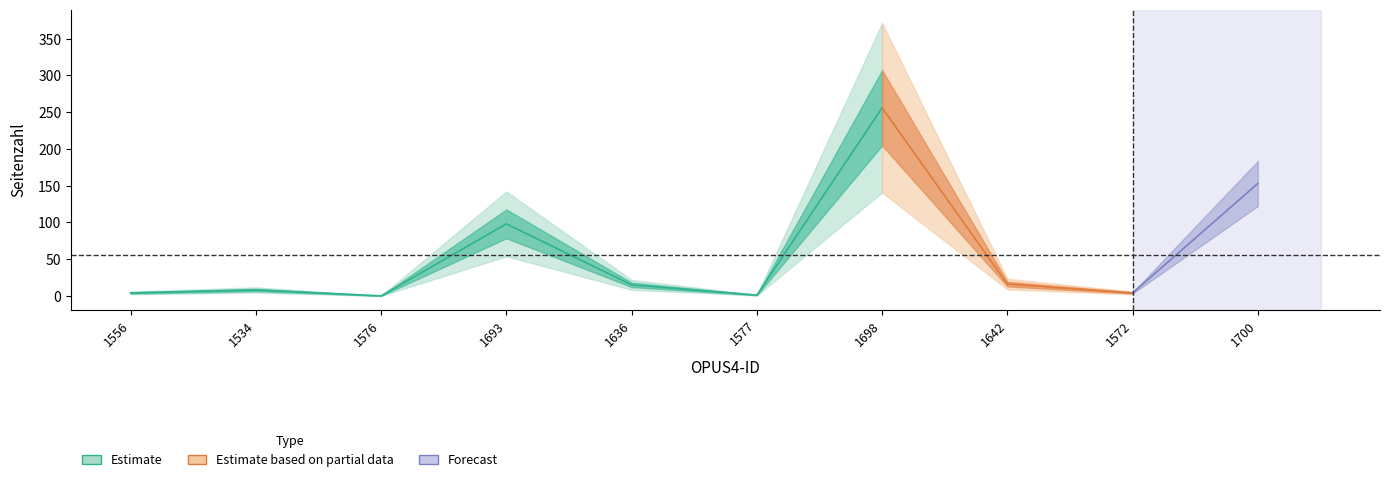

What is the difference between the values at 1556 and 1576?

4